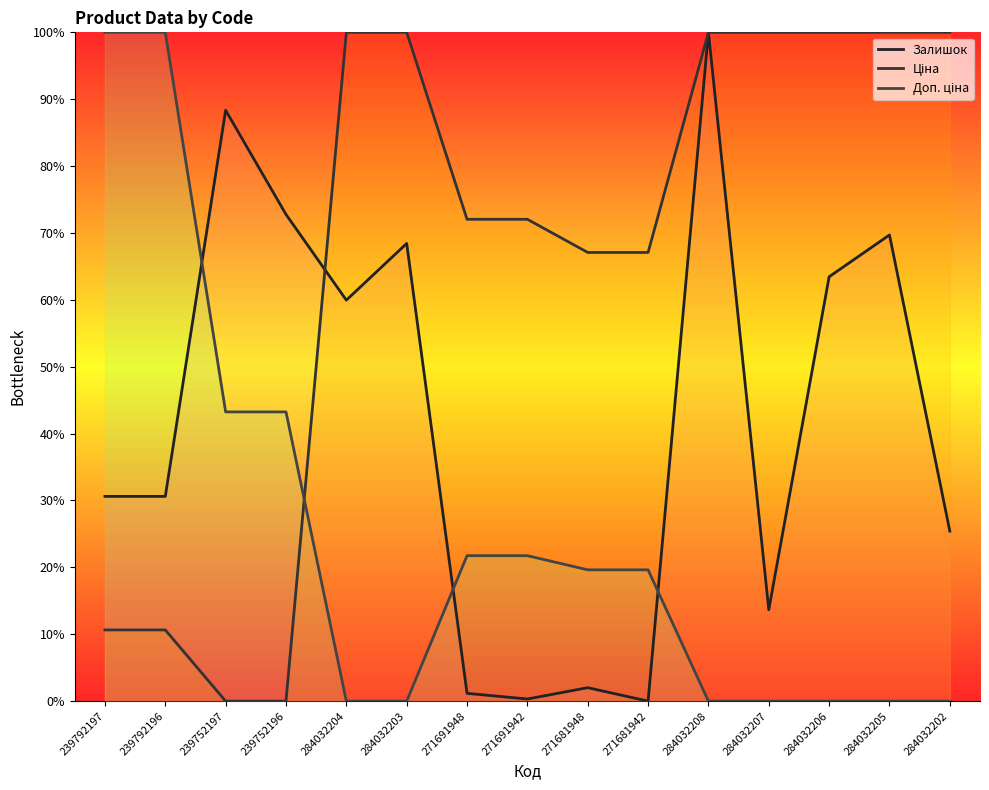

Reading left to right, list all the values displayed in this chart.

Залишок: 239792197=30.6	239792196=30.6	239752197=88.3	239752196=72.8	284032204=60.0	284032203=68.4	271691948=1.2	271691942=0.3	271681948=2.0	271681942=0.0	284032208=100.0	284032207=13.7	284032206=63.5	284032205=69.7	284032202=25.4
Ціна: 239792197=10.6	239792196=10.6	239752197=0.0	239752196=0.0	284032204=100.0	284032203=100.0	271691948=72.0	271691942=72.0	271681948=67.1	271681942=67.1	284032208=100.0	284032207=100.0	284032206=100.0	284032205=100.0	284032202=100.0
Доп. ціна: 239792197=100.0	239792196=100.0	239752197=43.2	239752196=43.2	284032204=0.0	284032203=0.0	271691948=21.7	271691942=21.7	271681948=19.6	271681942=19.6	284032208=0.0	284032207=0.0	284032206=0.0	284032205=0.0	284032202=0.0